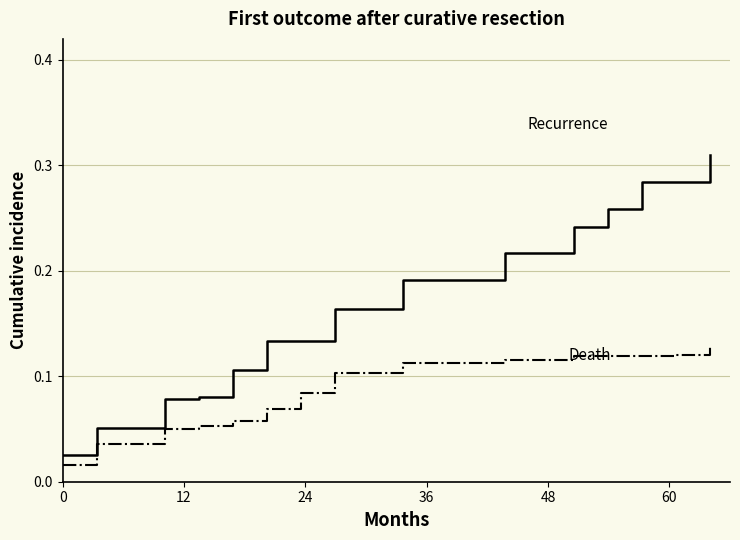

Is it true that Death equals 0.2 at 8?

False